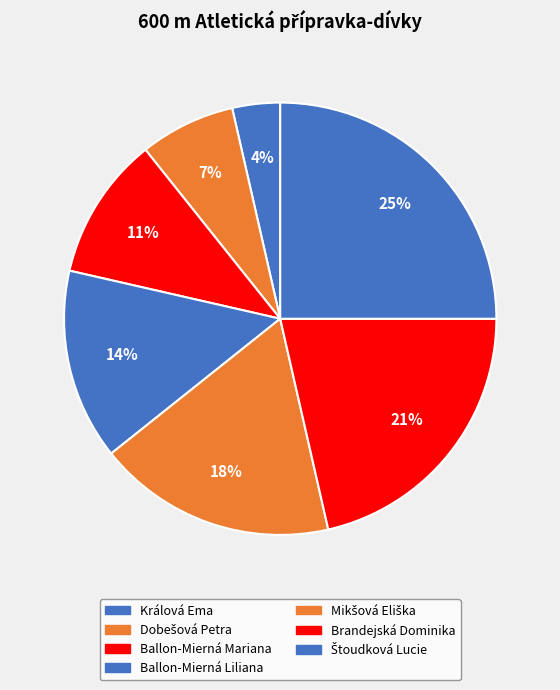

Is there any slice that represents more than half of the pie?

No